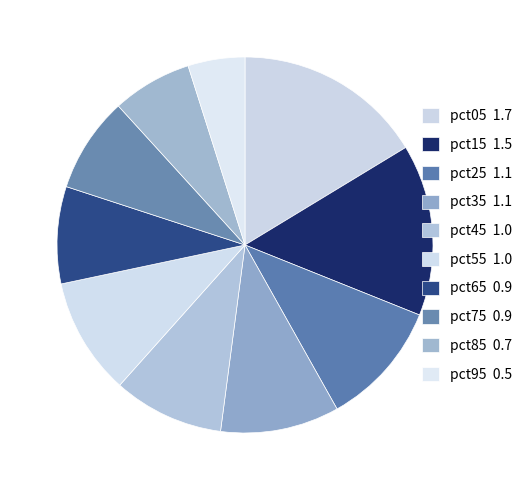

True or false: pct05 accounts for 16% of the total.

True